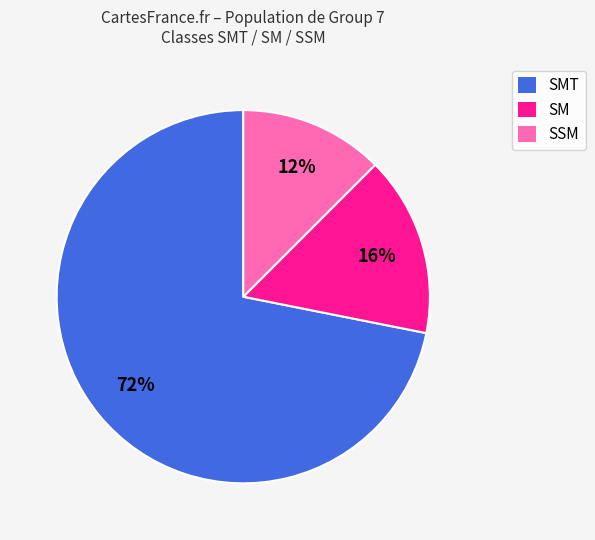

Which category has the smallest portion of the pie?

SSM